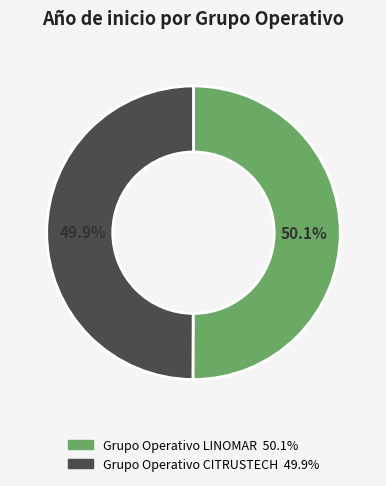

Is the sum of Grupo Operativo LINOMAR and Grupo Operativo CITRUSTECH greater than half?

Yes